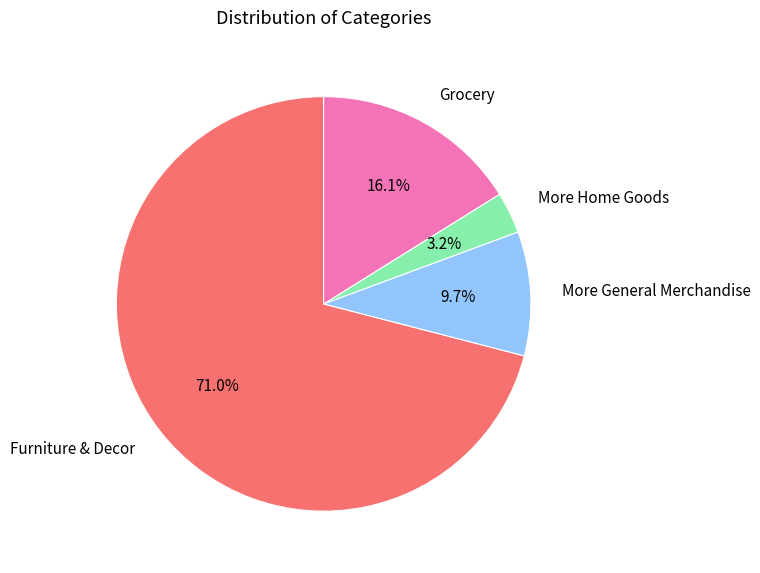

Does any single category account for the majority?

Yes